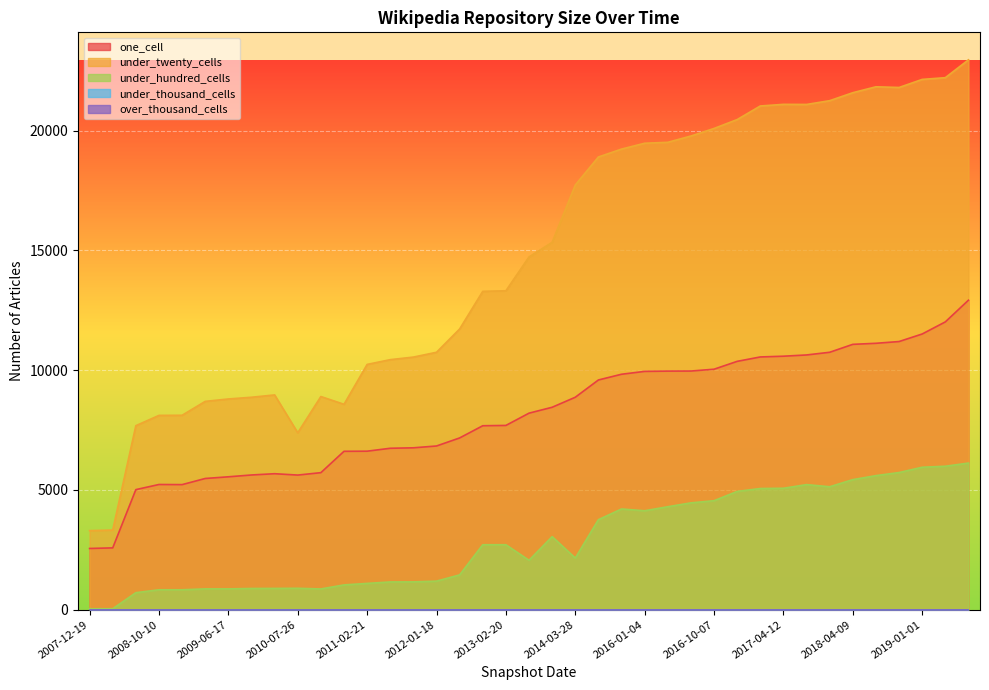

What value does the under_hundred_cells series have at 2011-02-21, to the nearest 10?

1100